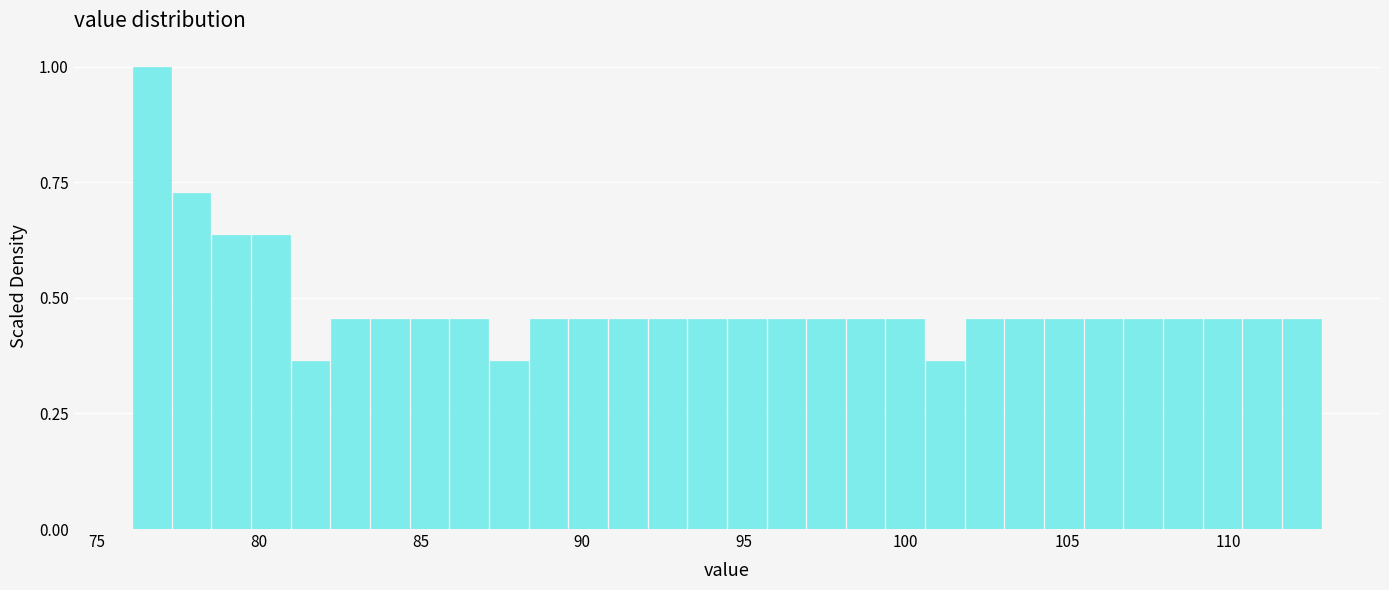

Around what value on the x-axis is the tallest bar? Give the approximate position of its centre, as read against the axis.

76.5